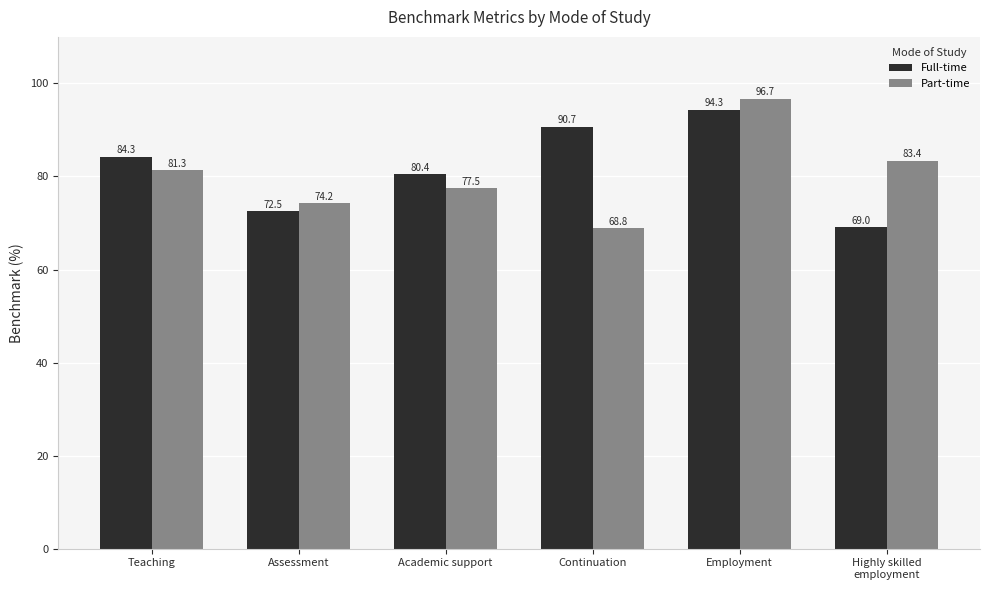

What is the label of the 2nd bar from the right?

Employment